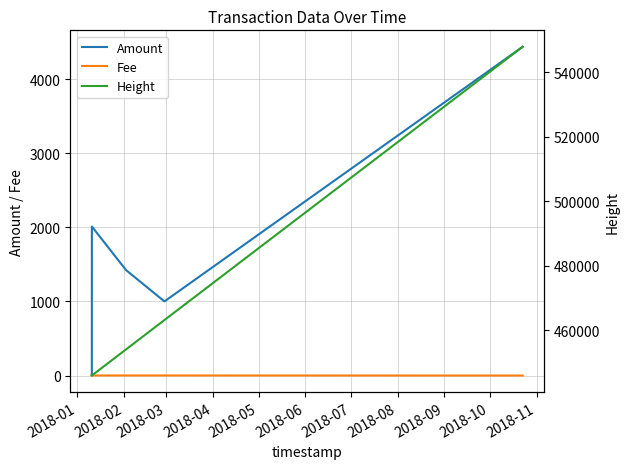

Which series has the widest spread of values?

Height